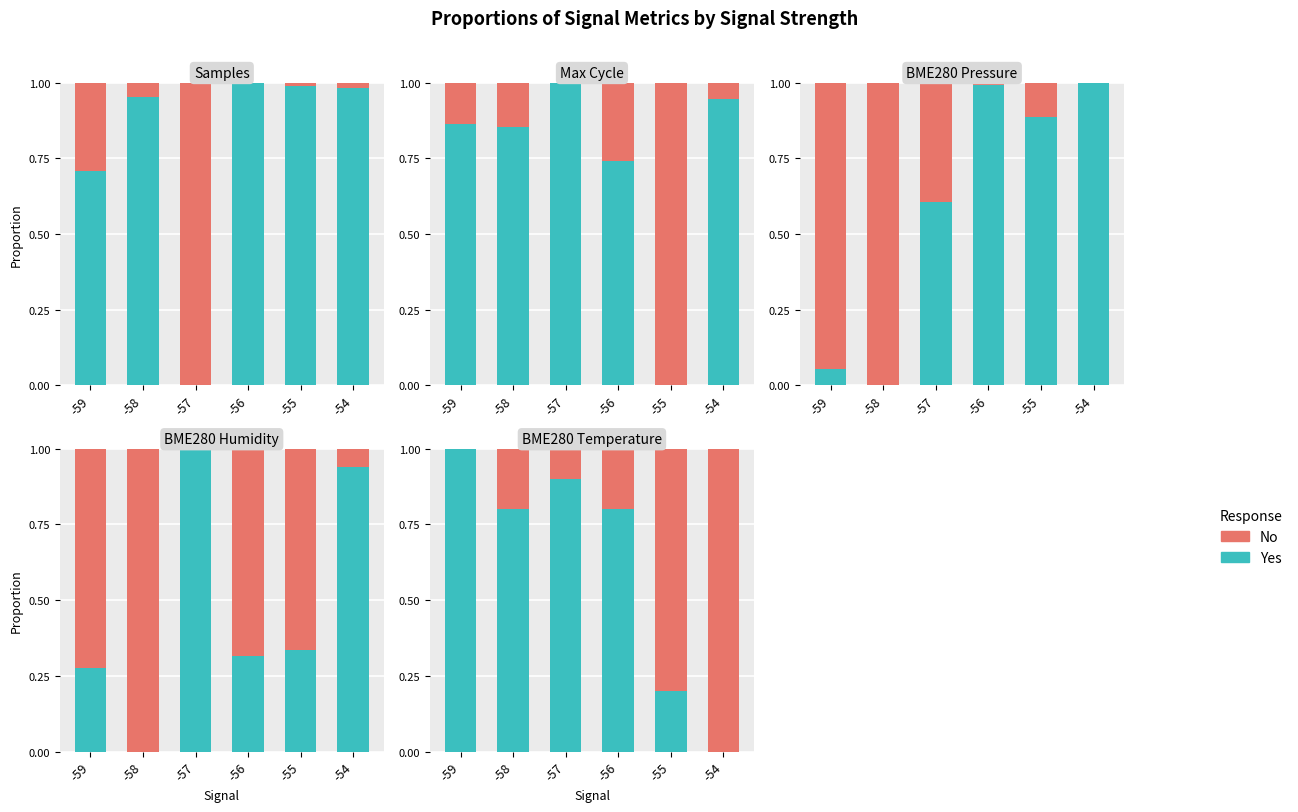

What is the total value across all series at -55?

1.0